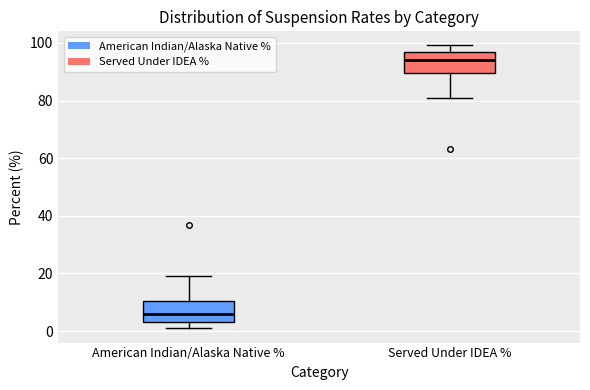

Reading left to right, transcribe this box plot: for each box, give where its median line is, the range the box spans, and where its two whiskers end, as read against the y-axis. The values are not printed on the chart, so give them approximately, as read against the axis.

American Indian/Alaska Native %: median 6, box 4 to 10, whiskers 0 to 20
Served Under IDEA %: median 94, box 90 to 96, whiskers 80 to 100